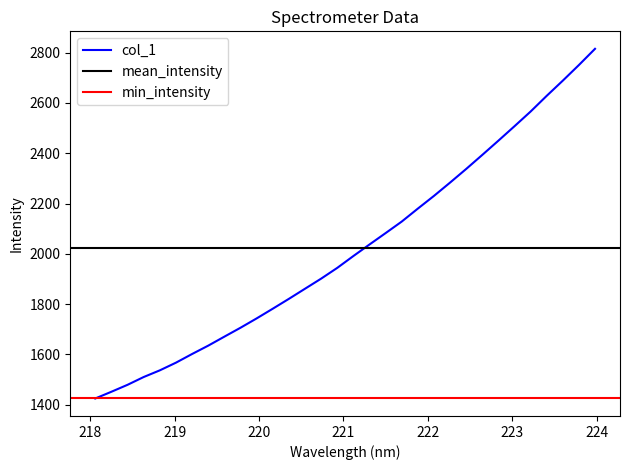

At which label does the data first exceed 1991?

221.1174